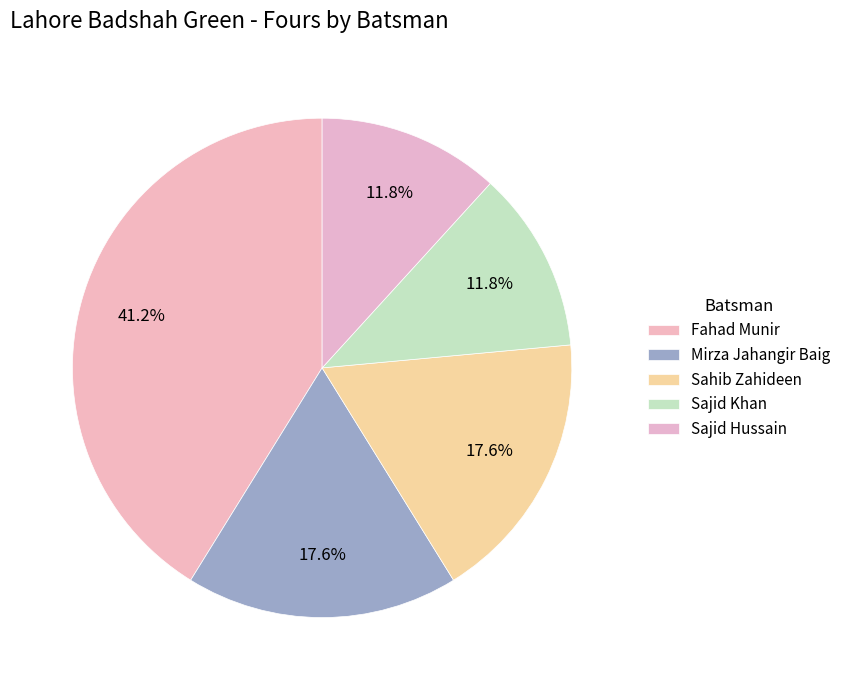

Count the number of slices in the pie.

5